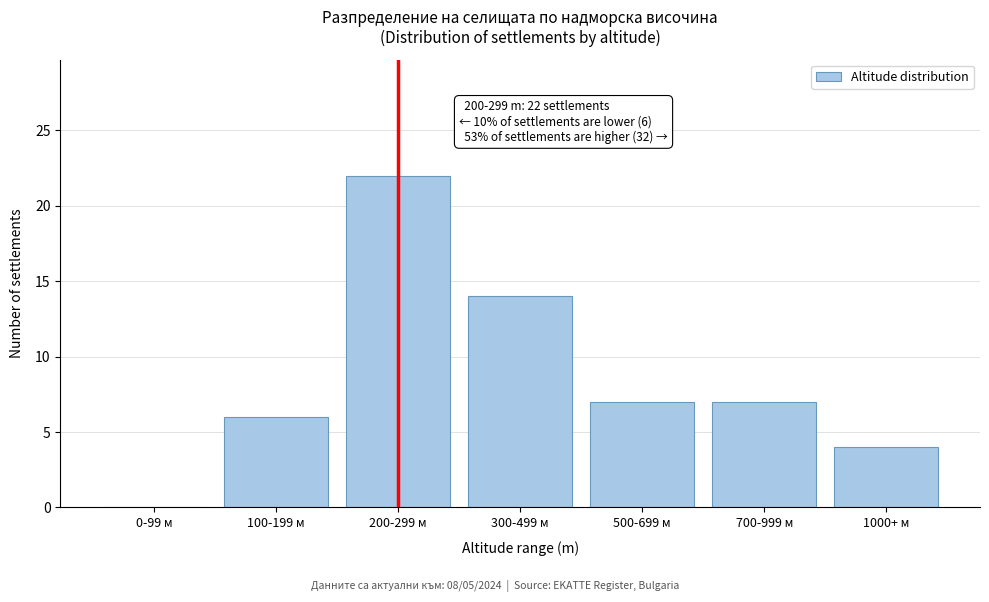

Between 100-199 м and 0-99 м, which is larger?

100-199 м